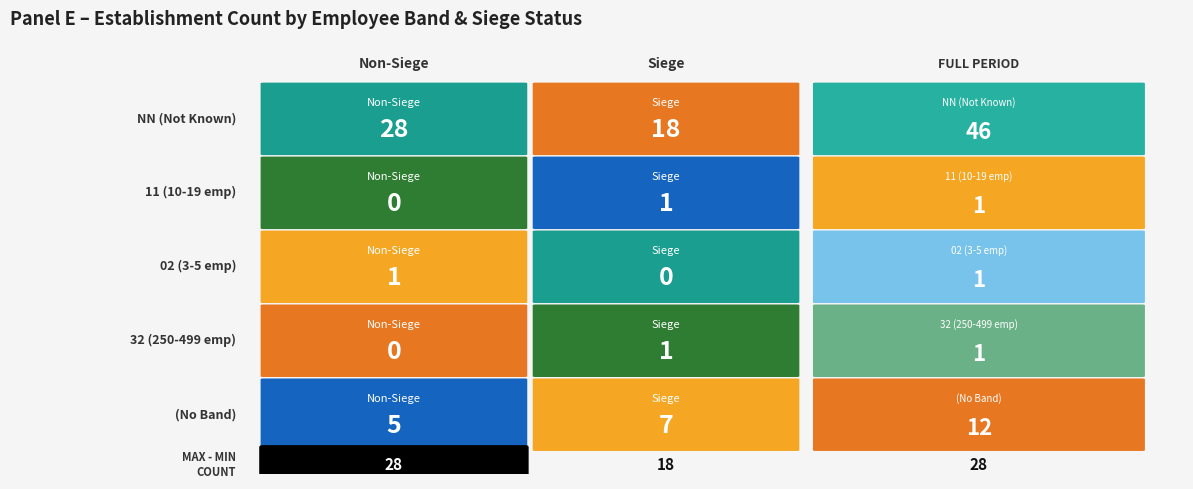

Reading left to right, extract all data points from this chart.

NN: false=28	true=18
11: false=0	true=1
02: false=1	true=0
32: false=0	true=1
: false=5	true=7